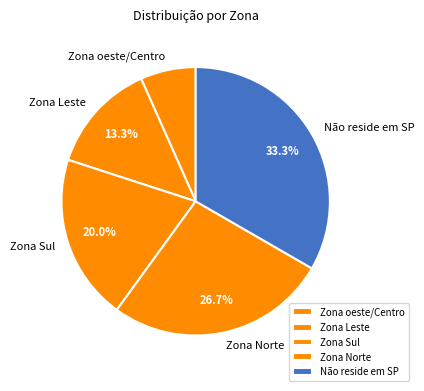

What is the ratio of the value at Não reside em SP to the value at Zona oeste/Centro?

5.0